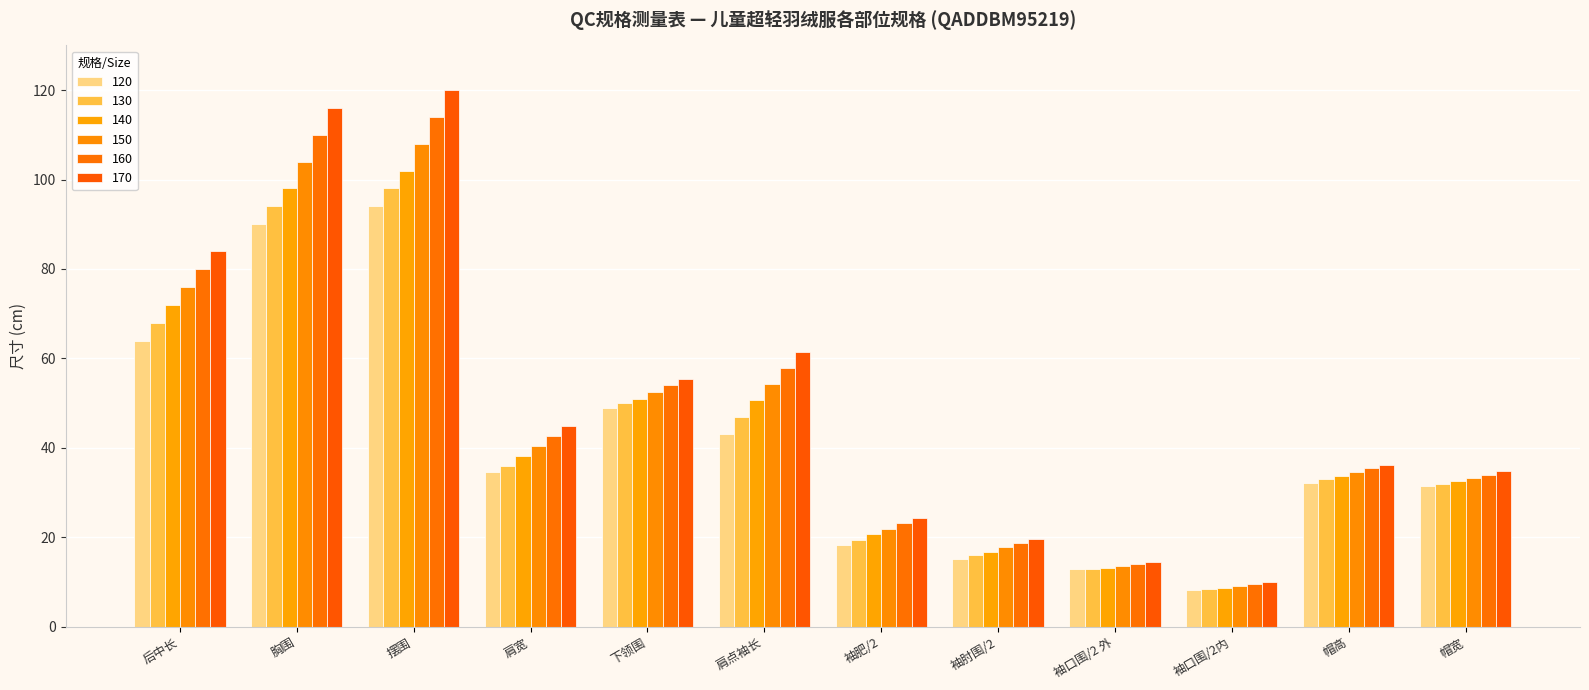

At which label does 160 reach its minimum?

袖口围/2内